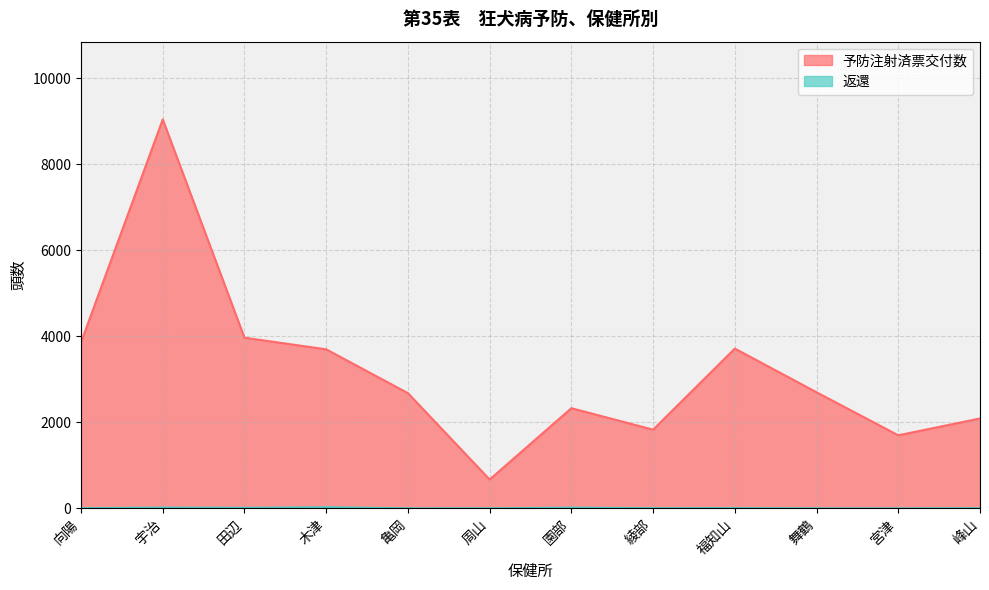

Is the value of 返還 at 綾部 greater than the value of 予防注射済票交付数 at 綾部?

No